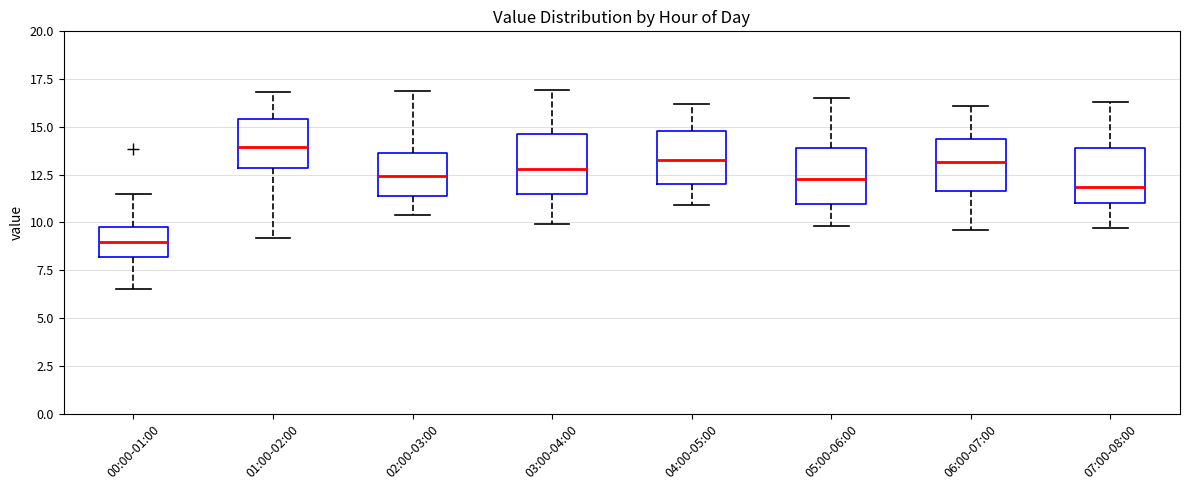

Reading left to right, read every box against the y-axis: the position of its median line, the range the box covers, and the ends of its whiskers. The values are not printed on the chart, so give them approximately, as read against the axis.

00:00-01:00: median 9.0, box 8.0 to 10.0, whiskers 6.5 to 11.5
01:00-02:00: median 14.0, box 13.0 to 15.5, whiskers 9.0 to 17.0
02:00-03:00: median 12.5, box 11.5 to 13.5, whiskers 10.5 to 17.0
03:00-04:00: median 13.0, box 11.5 to 14.5, whiskers 10.0 to 17.0
04:00-05:00: median 13.5, box 12.0 to 15.0, whiskers 11.0 to 16.0
05:00-06:00: median 12.5, box 11.0 to 14.0, whiskers 10.0 to 16.5
06:00-07:00: median 13.0, box 11.5 to 14.5, whiskers 9.5 to 16.0
07:00-08:00: median 12.0, box 11.0 to 14.0, whiskers 9.5 to 16.5